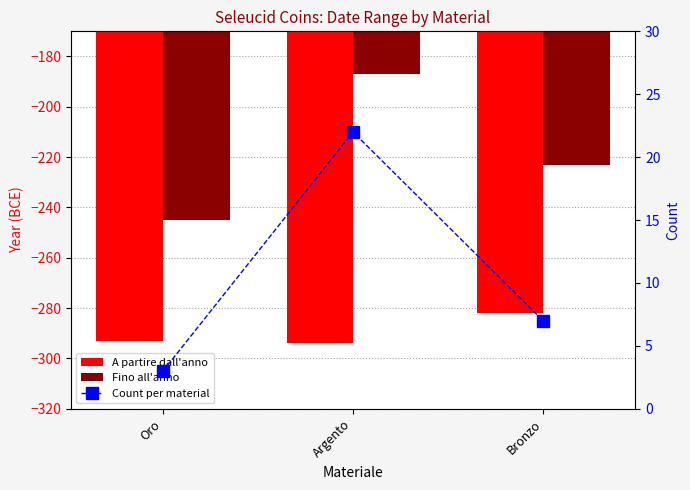

Are the bars horizontal?

No